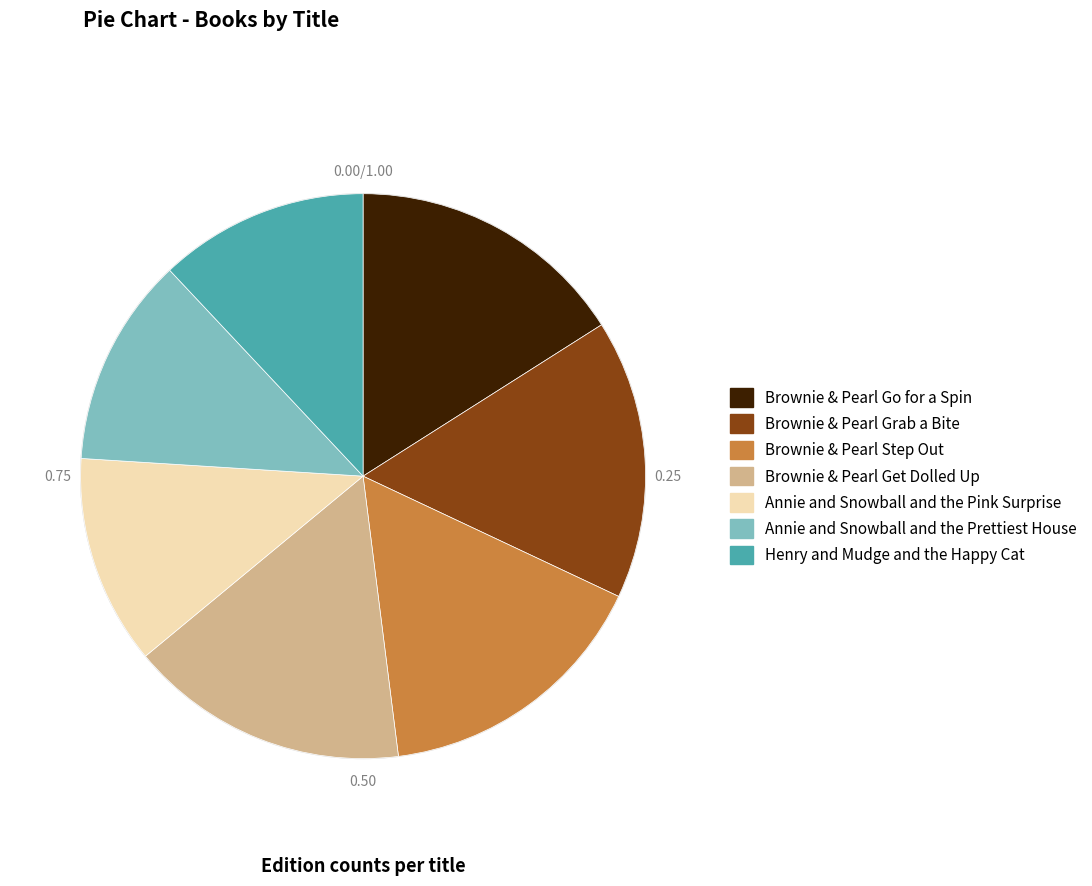

The Brownie & Pearl Grab a Bite slice represents 23% of the pie. True or false?

False